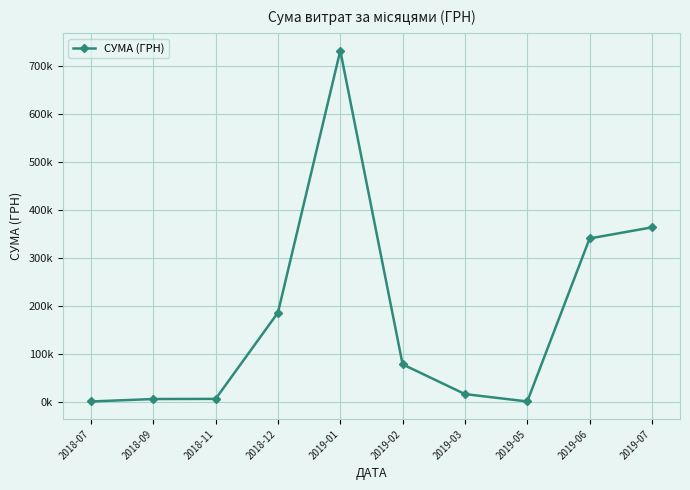

Is it true that the value at 2018-09 is 8934.0?

False